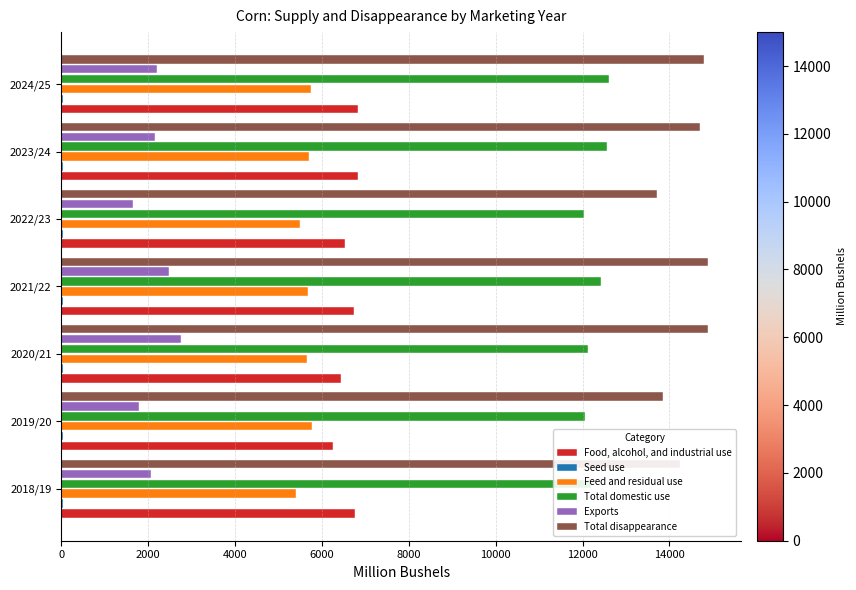

Which series has the largest total across all categories?

Total disappearance